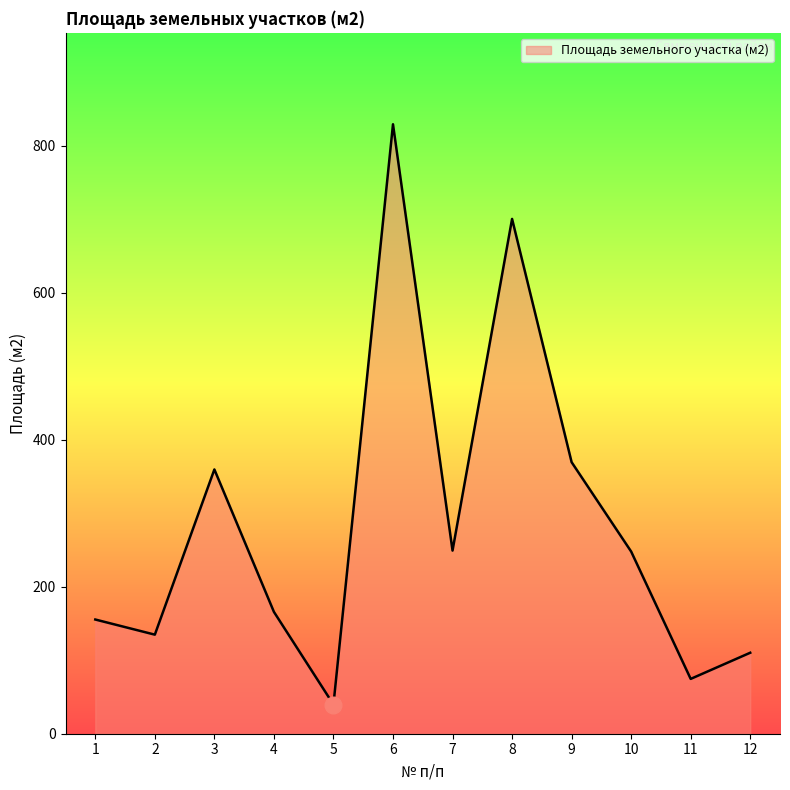

Is it true that the value at 10 is 247.9?

True